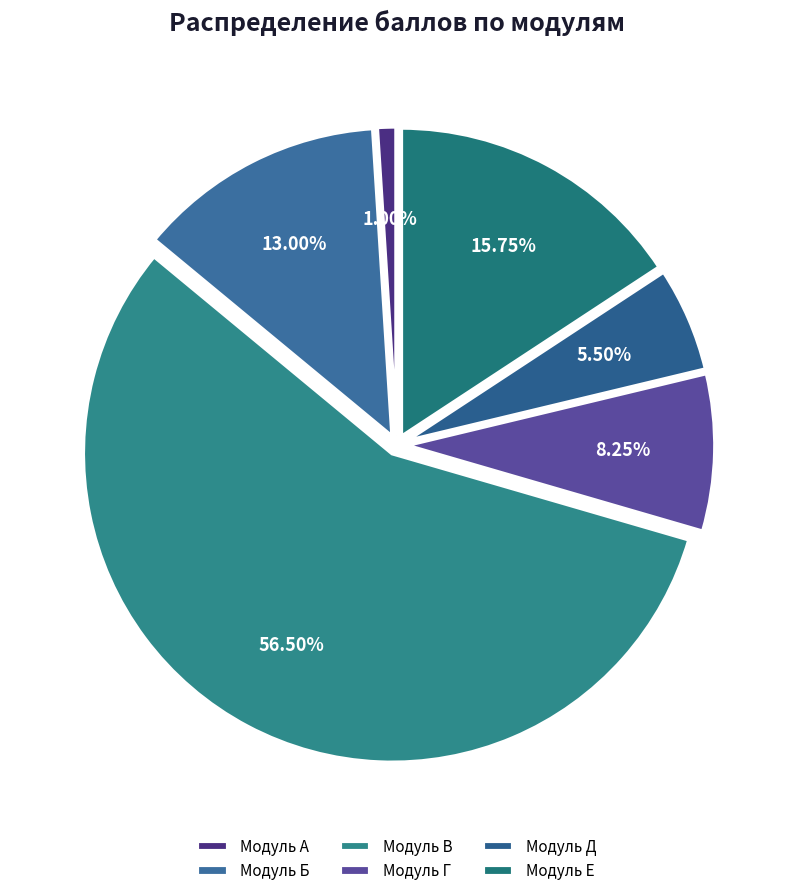

Is there a majority slice in this chart?

Yes